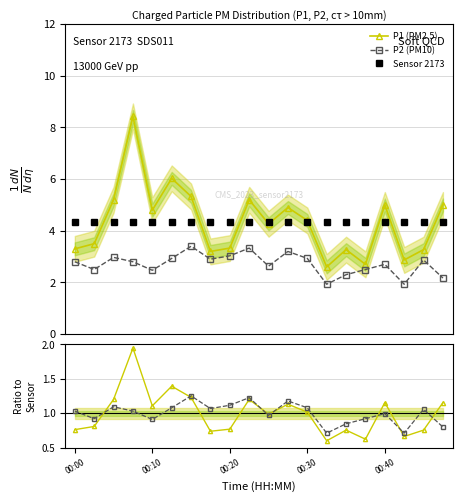

How many data points in P1 ratio are less than 1?

10